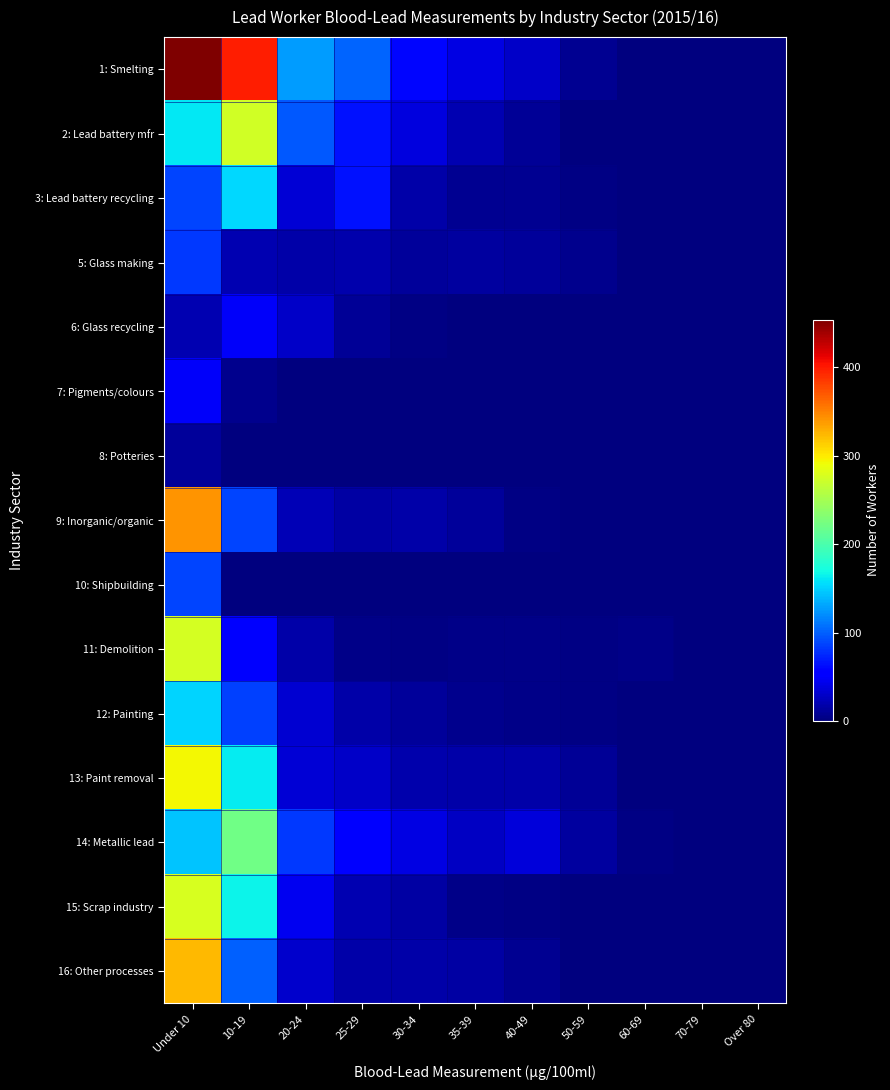

Reading right to left, list all the values displayed in this chart.

1: Smelting: Over 80=0	70-79=0	60-69=1	50-59=8	40-49=30	35-39=40	30-34=60	25-29=102	20-24=127	10-19=398	Under 10=454
2: Lead battery mfr: Over 80=0	70-79=0	60-69=0	50-59=0	40-49=9	35-39=20	30-34=38	25-29=64	20-24=97	10-19=274	Under 10=161
3: Lead battery recycling: Over 80=0	70-79=0	60-69=1	50-59=2	40-49=8	35-39=8	30-34=16	25-29=64	20-24=35	10-19=154	Under 10=87
5: Glass making: Over 80=0	70-79=0	60-69=1	50-59=6	40-49=11	35-39=14	30-34=11	25-29=19	20-24=16	10-19=20	Under 10=82
6: Glass recycling: Over 80=0	70-79=0	60-69=0	50-59=0	40-49=1	35-39=1	30-34=3	25-29=9	20-24=30	10-19=48	Under 10=21
7: Pigments/colours: Over 80=0	70-79=0	60-69=0	50-59=0	40-49=0	35-39=0	30-34=0	25-29=0	20-24=1	10-19=7	Under 10=49
8: Potteries: Over 80=0	70-79=0	60-69=0	50-59=0	40-49=0	35-39=0	30-34=1	25-29=0	20-24=0	10-19=1	Under 10=12
9: Inorganic/organic: Over 80=0	70-79=0	60-69=0	50-59=1	40-49=3	35-39=12	30-34=16	25-29=15	20-24=22	10-19=87	Under 10=342
10: Shipbuilding: Over 80=0	70-79=0	60-69=0	50-59=0	40-49=0	35-39=0	30-34=1	25-29=0	20-24=0	10-19=0	Under 10=88
11: Demolition: Over 80=0	70-79=0	60-69=4	50-59=2	40-49=4	35-39=4	30-34=2	25-29=5	20-24=17	10-19=52	Under 10=276
12: Painting: Over 80=0	70-79=0	60-69=1	50-59=2	40-49=5	35-39=7	30-34=11	25-29=16	20-24=33	10-19=86	Under 10=151
13: Paint removal: Over 80=0	70-79=0	60-69=1	50-59=9	40-49=17	35-39=17	30-34=19	25-29=29	20-24=34	10-19=163	Under 10=293
14: Metallic lead: Over 80=1	70-79=0	60-69=2	50-59=13	40-49=37	35-39=27	30-34=40	25-29=58	20-24=83	10-19=220	Under 10=144
15: Scrap industry: Over 80=0	70-79=0	60-69=0	50-59=0	40-49=2	35-39=5	30-34=15	25-29=21	20-24=46	10-19=166	Under 10=277
16: Other processes: Over 80=0	70-79=0	60-69=1	50-59=1	40-49=8	35-39=15	30-34=16	25-29=17	20-24=31	10-19=100	Under 10=324